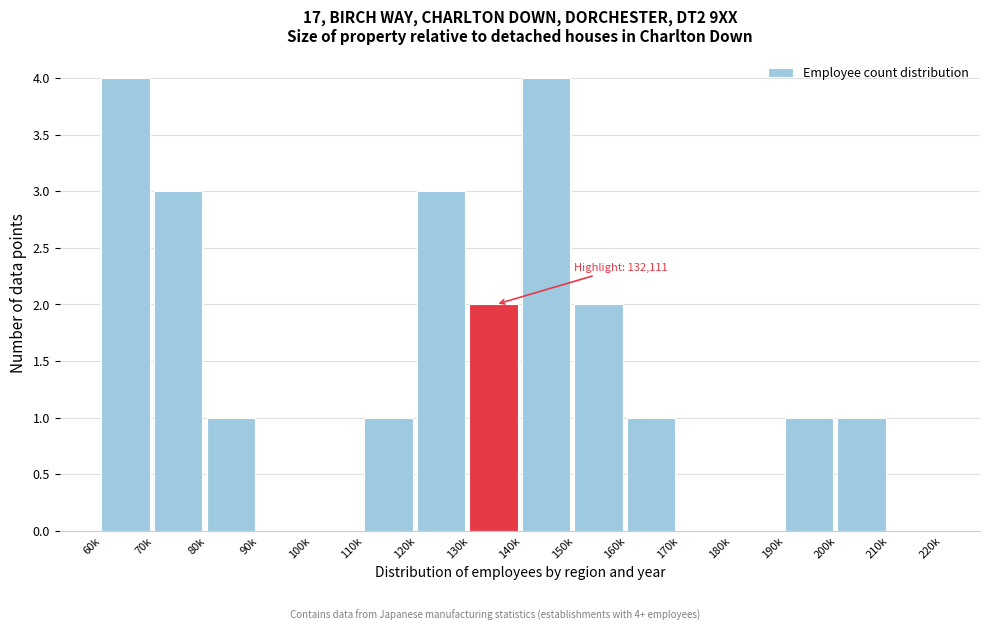

Reading right to left, what are all the values shown in this chart?

210k=0	200k=1	190k=1	180k=0	170k=0	160k=1	150k=2	140k=4	130k=2	120k=3	110k=1	100k=0	90k=0	80k=1	70k=3	60k=4